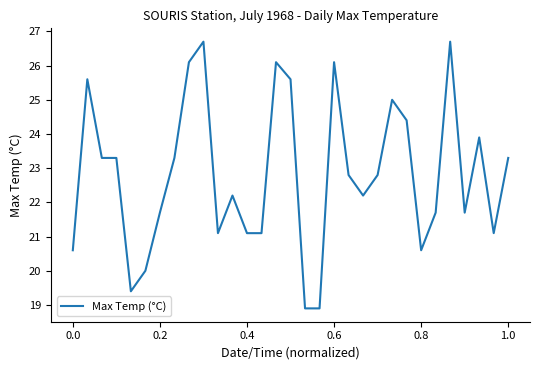

Reading left to right, what are all the values shown in this chart?

20.6	25.6	23.3	23.3	19.4	20.0	21.7	23.3	26.1	26.7	21.1	22.2	21.1	21.1	26.1	25.6	18.9	18.9	26.1	22.8	22.2	22.8	25.0	24.4	20.6	21.7	26.7	21.7	23.9	21.1	23.3